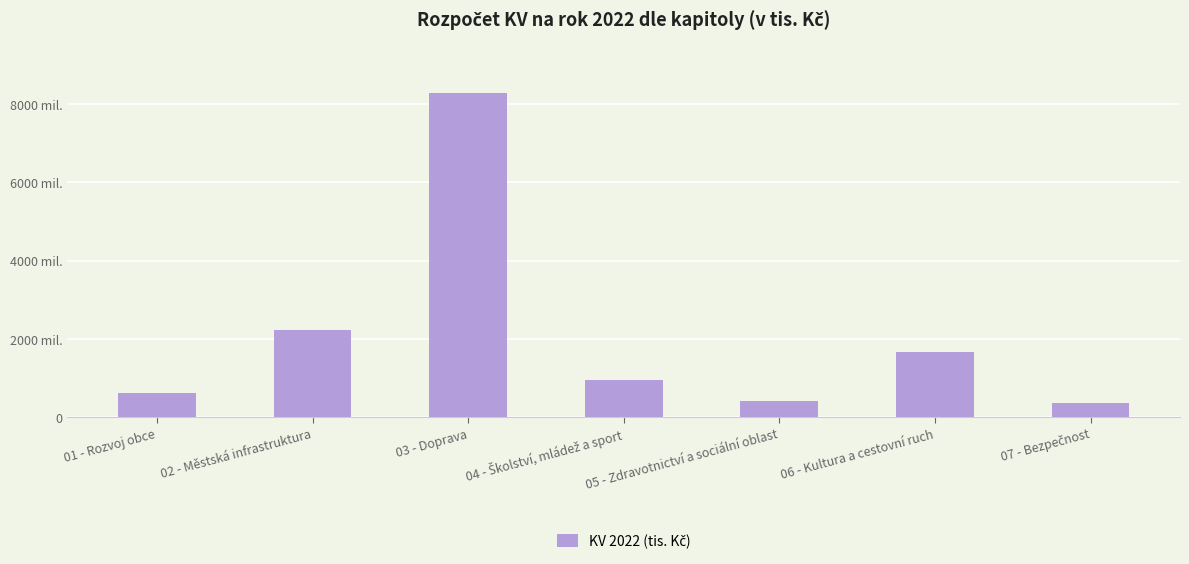

Are the bars horizontal?

No